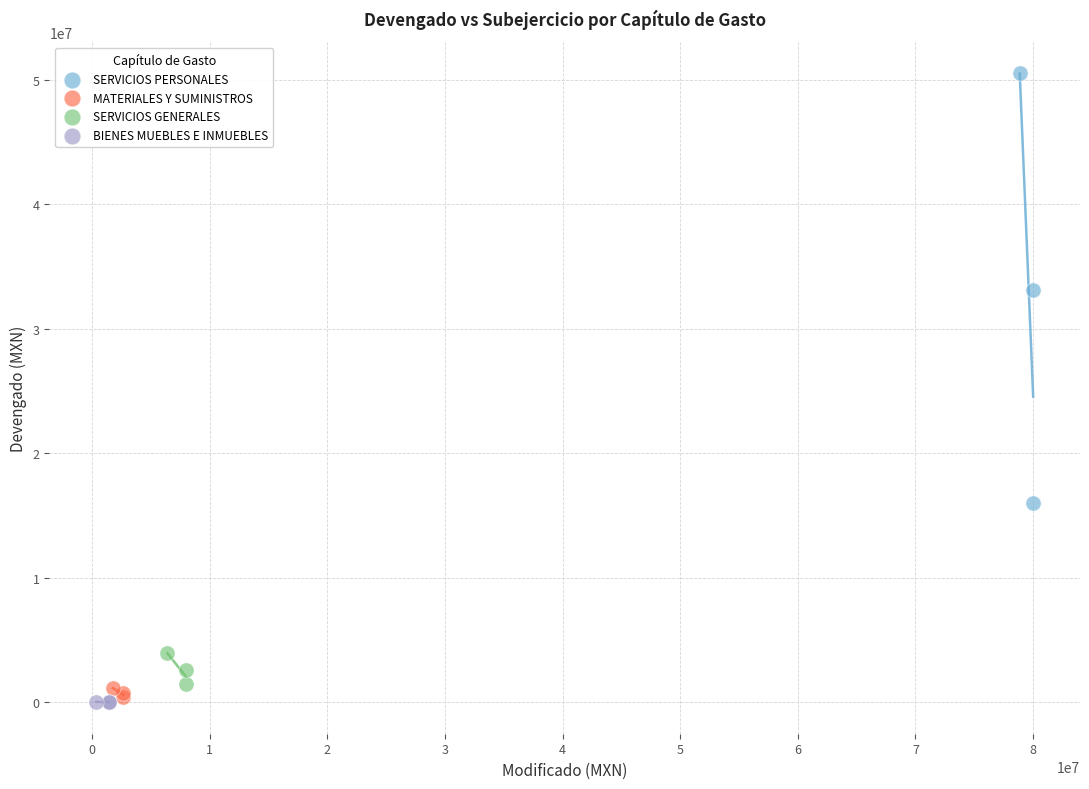

Which series reaches the maximum Y coordinate?

SERVICIOS PERSONALES